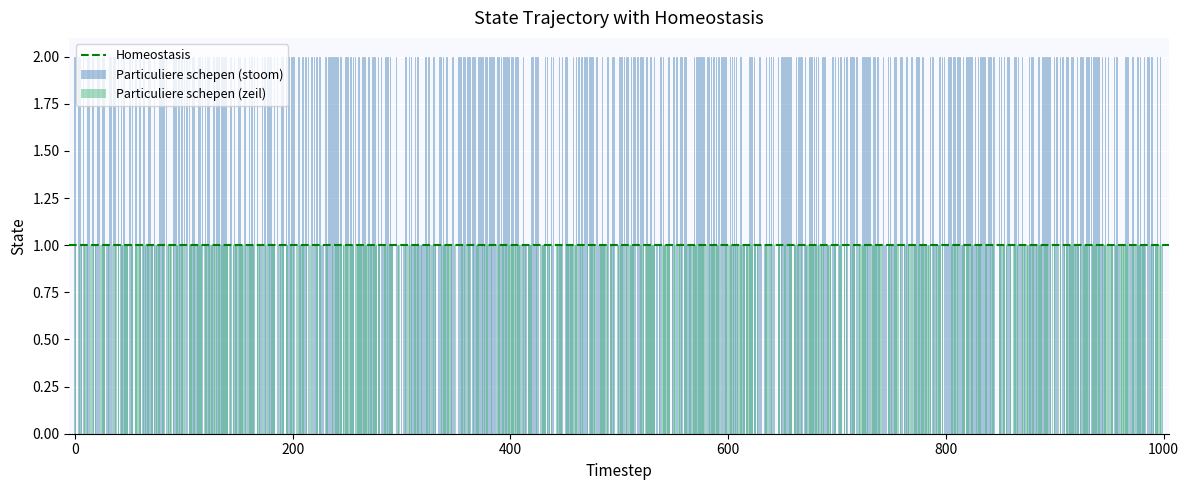

At which category does the chart reach its peak across all series?

2